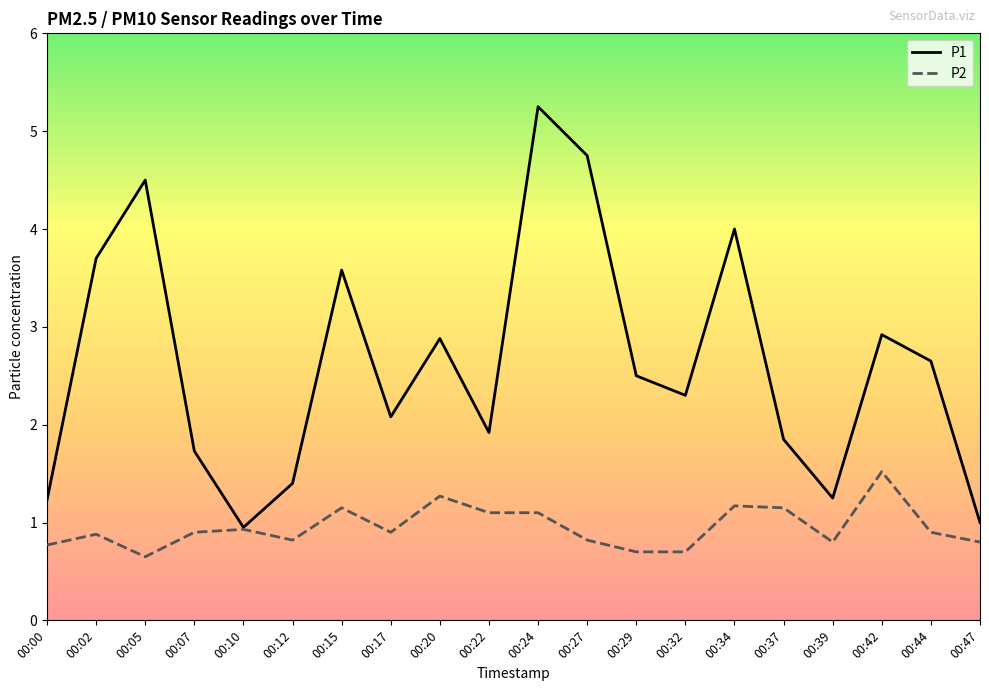

Rank the series at 00:34 from lowest to highest value.

P2, P1